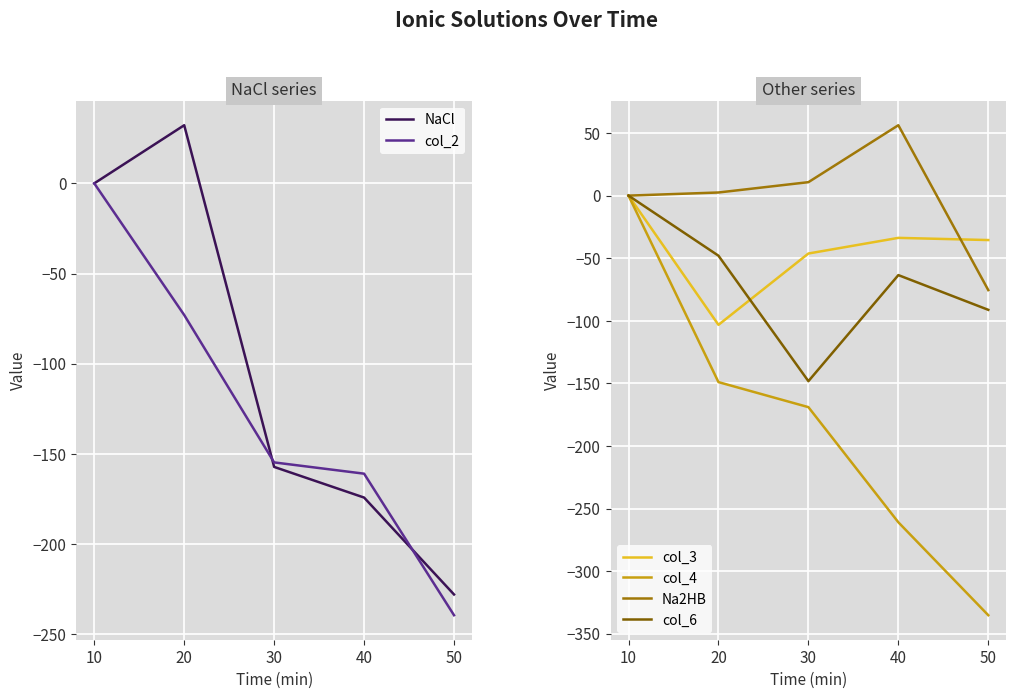

Which series has the largest total across all categories?

Na2HB